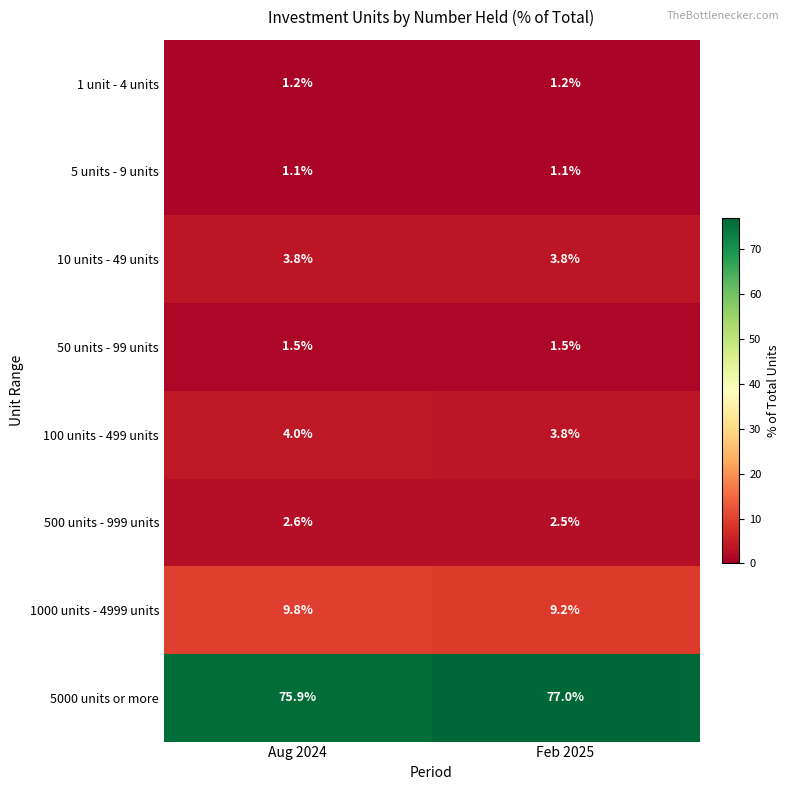

What is the spread (max minus min) of values at Feb 2025?

75.9